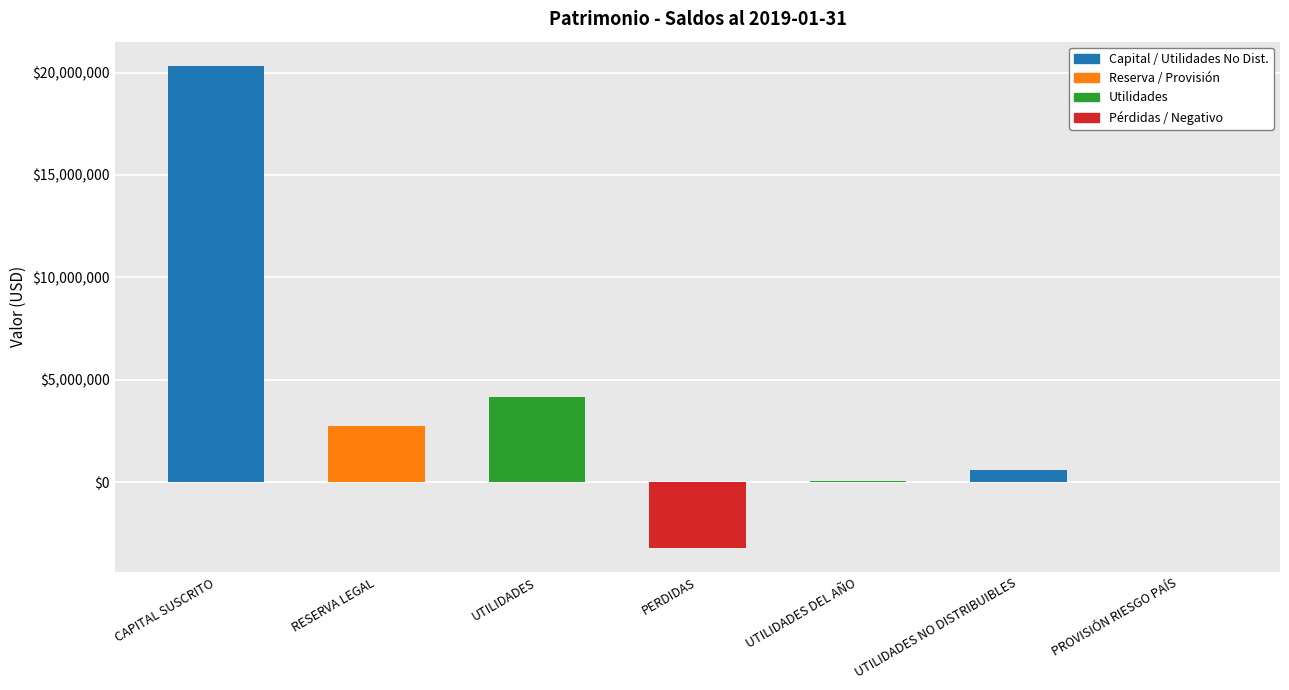

Reading left to right, list all the values displayed in this chart.

Amount (Positive): 20333675.0	2732776.8	4162492.5	0.0	62474.7	595538.5	812.7
Amount (Negative): 0.0	0.0	0.0	-3217397.1	0.0	0.0	0.0